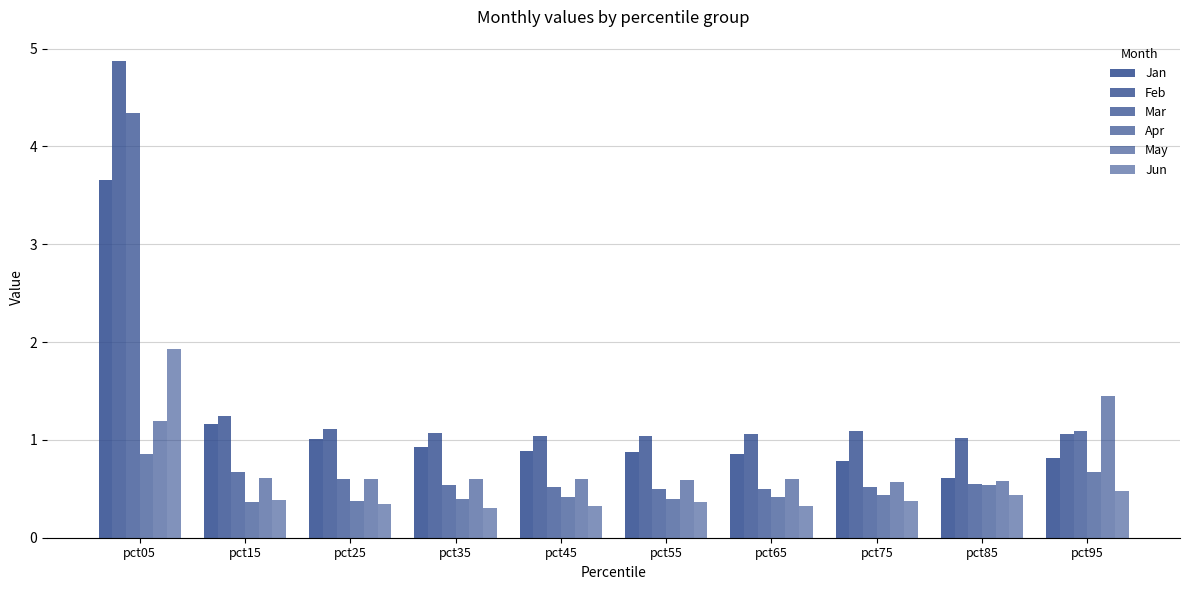

How many distinct data groups are displayed?

6